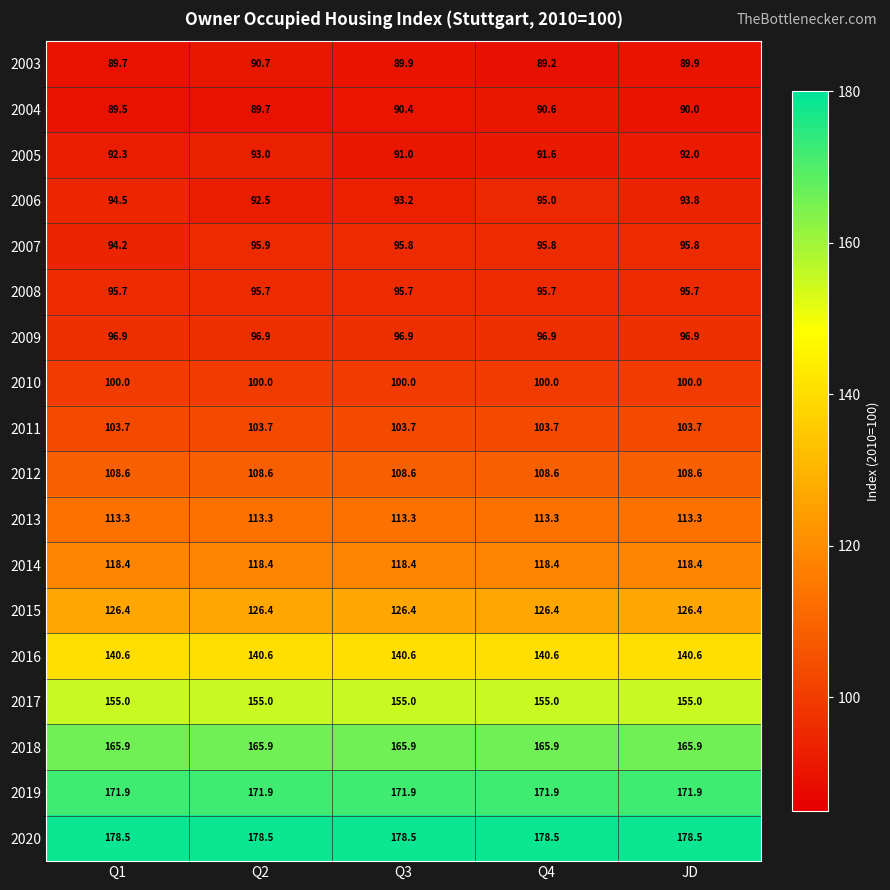

What is the sum of all 2009 values?

484.5